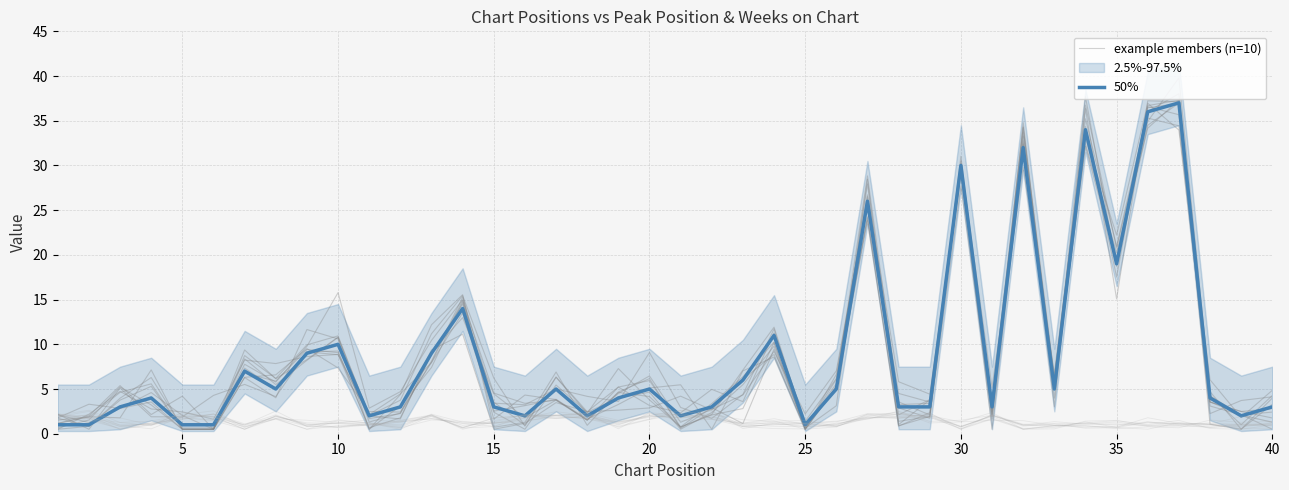

Read the example members (n=10) value at 20.

2.9